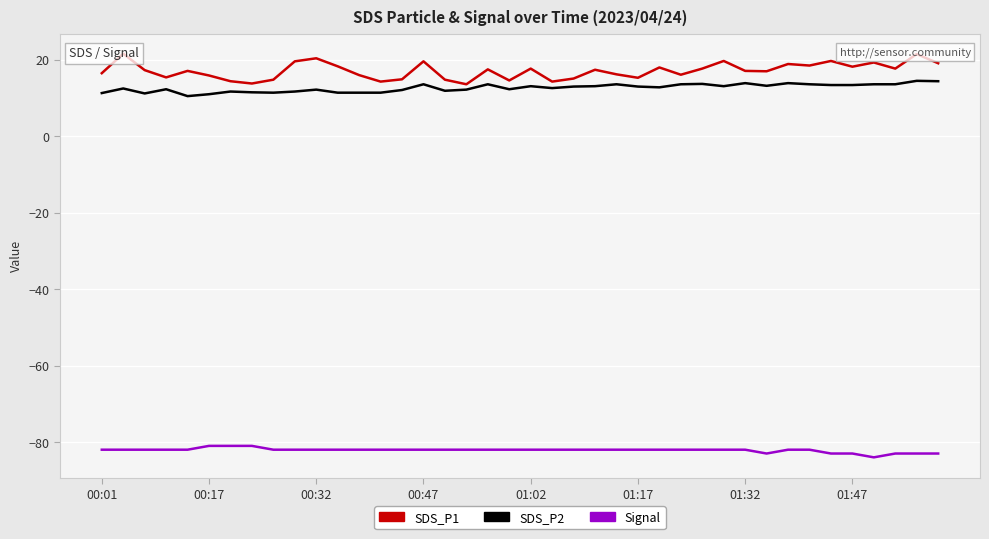

True or false: SDS_P1 and Signal intersect in this chart.

False